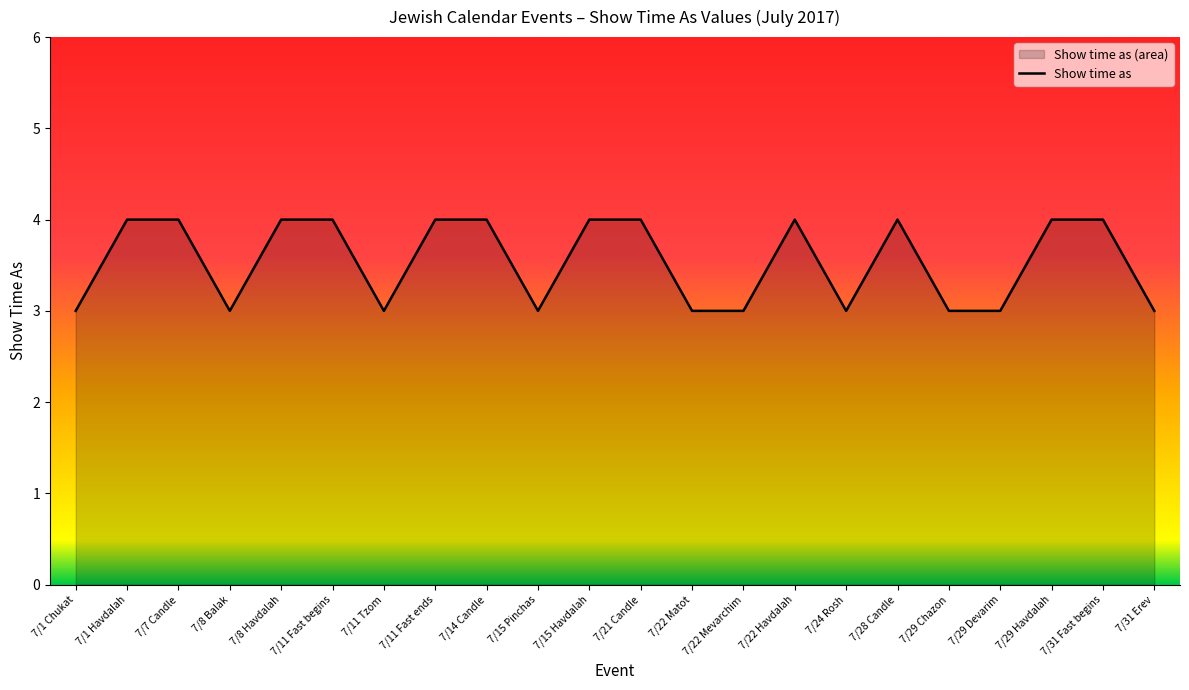

Count the values in the range 3 to 4.

22